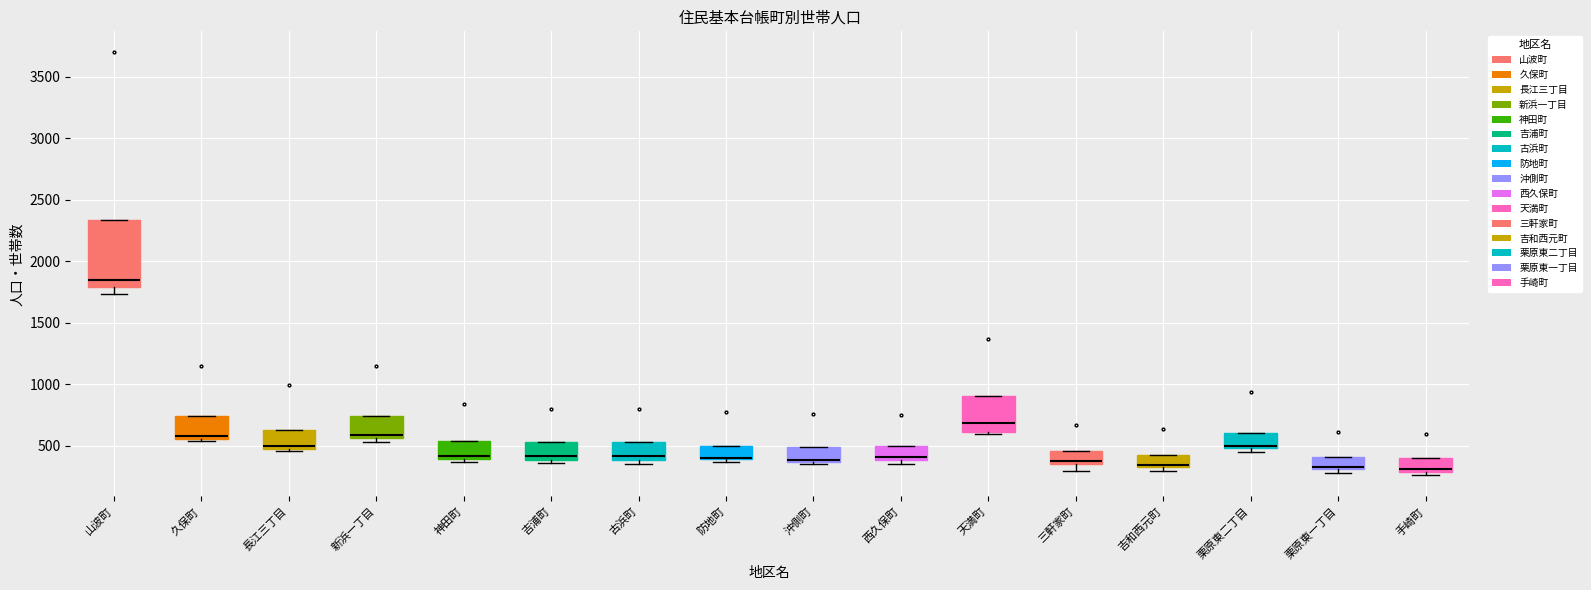

Where does the lower whisker of the box for 山波町 end on the y-axis? The values are not printed on the chart, so give them approximately, as read against the axis.

1750